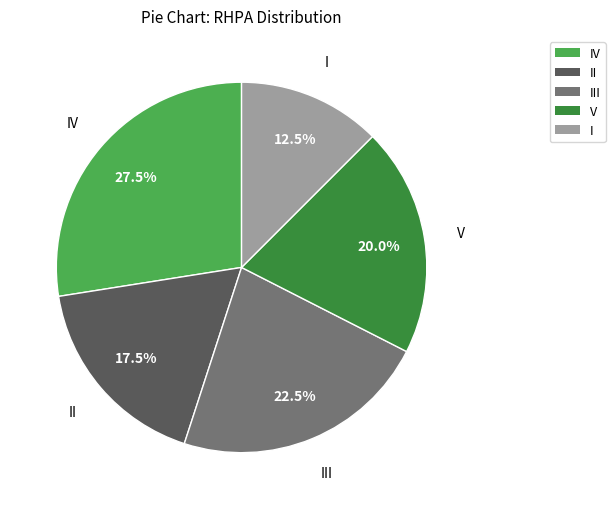

Does any single category account for the majority?

No